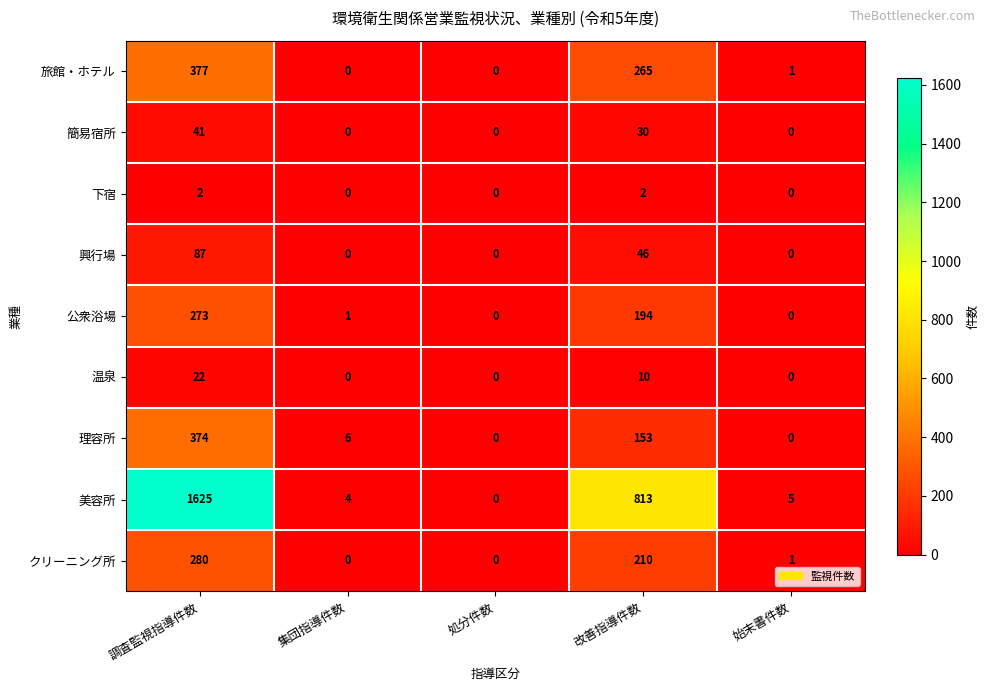

What is the difference between the 旅館・ホテル values at 調査監視指導件数 and 処分件数?

377